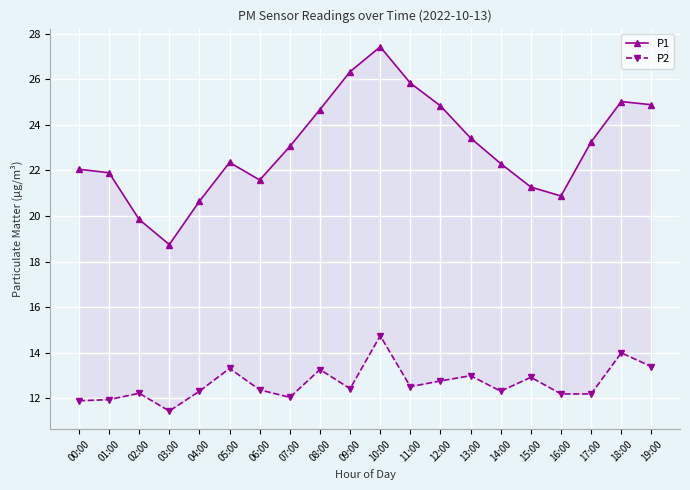

Which category has the highest value in the P2 series?

10:00